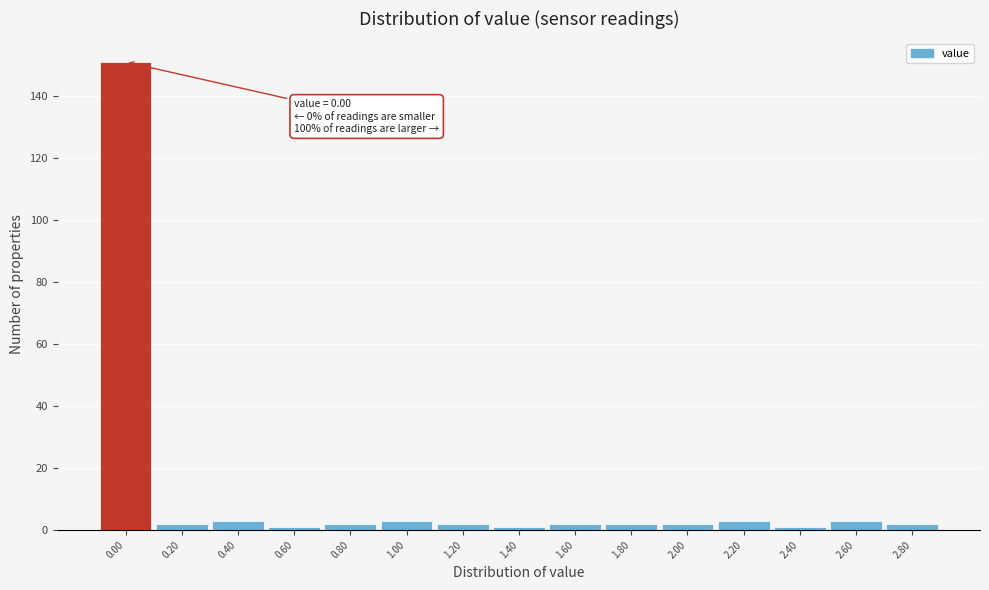

Reading left to right, what are all the values shown in this chart?

151	2	3	1	2	3	2	1	2	2	2	3	1	3	2